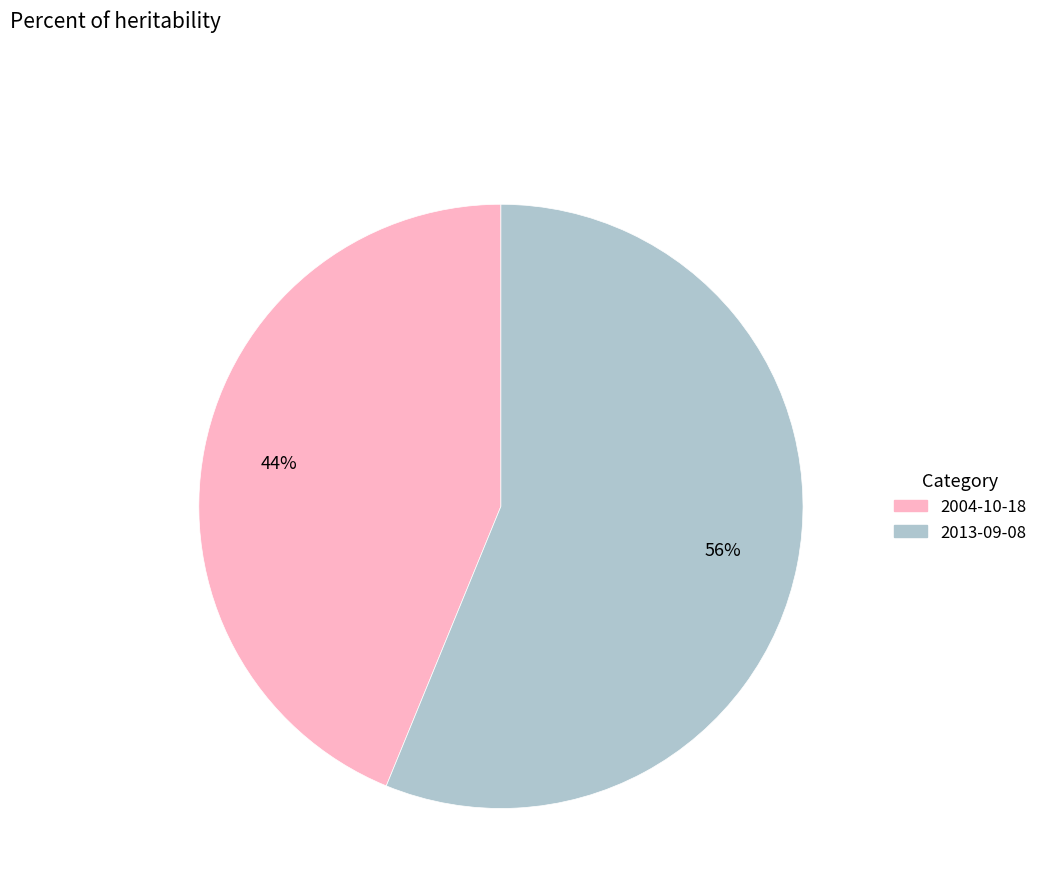

Does 2004-10-18 represent more than half of the total?

No